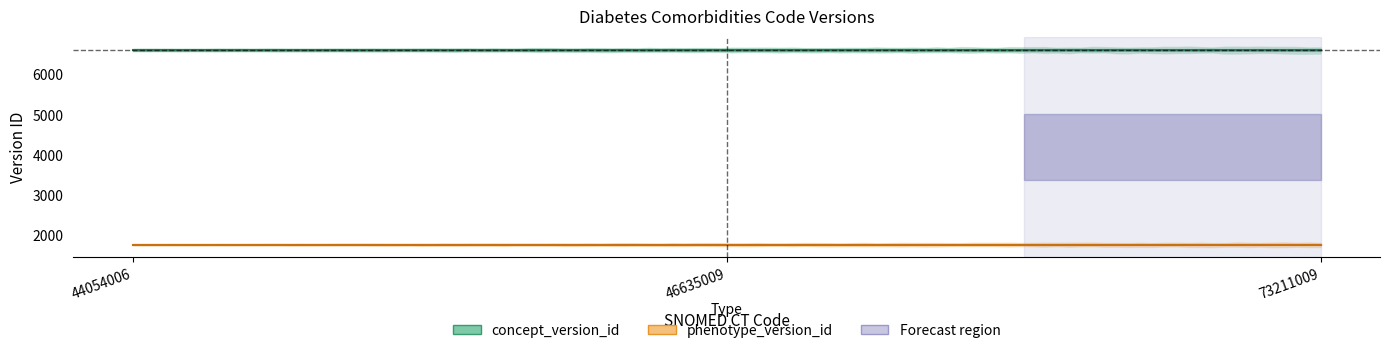

Is it true that phenotype_version_id equals 2776 at 73211009?

False